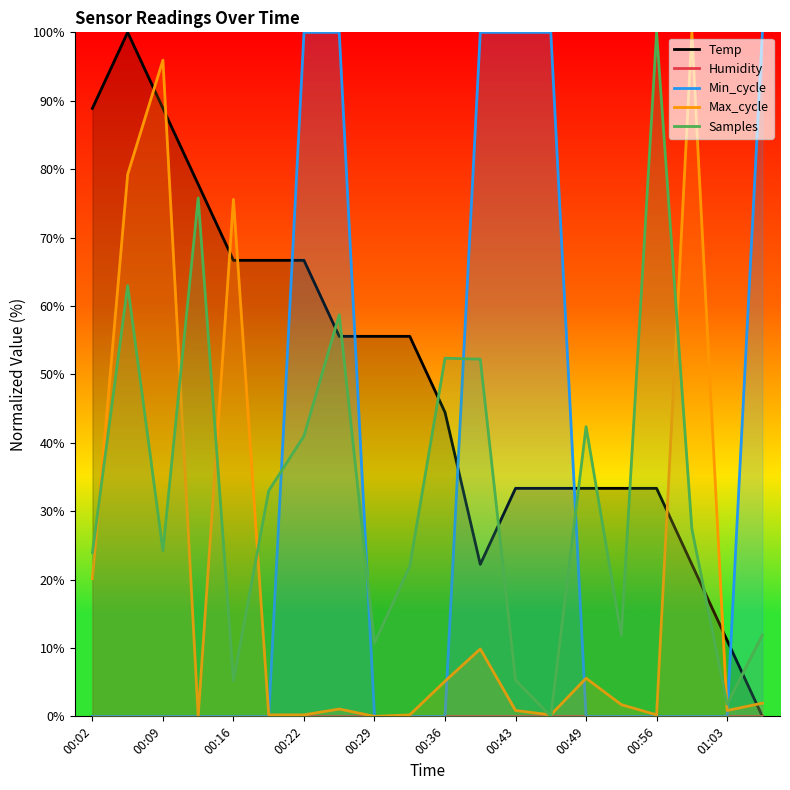

Rank the series by their maximum value, from lowest to highest.

Humidity, Temp, Min_cycle, Max_cycle, Samples